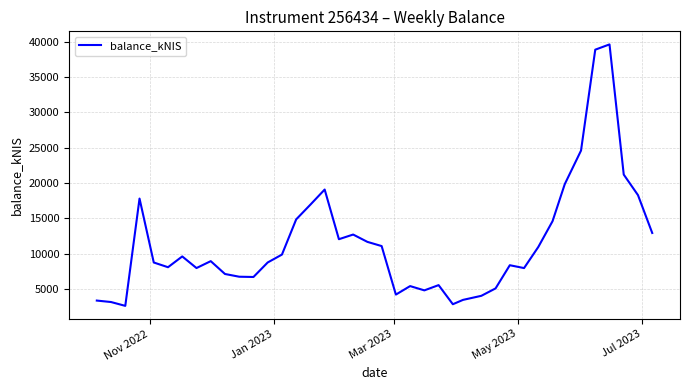

What is the difference between the maximum and minimum values?

36940.3